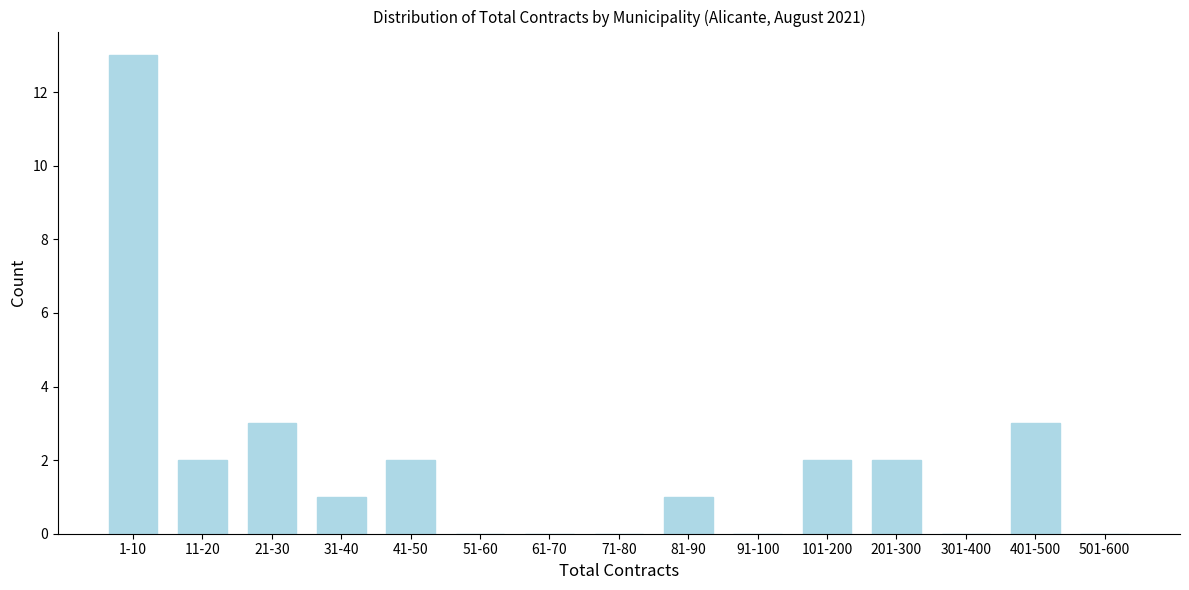

Reading left to right, what are all the values shown in this chart?

1-10=13	11-20=2	21-30=3	31-40=1	41-50=2	51-60=0	61-70=0	71-80=0	81-90=1	91-100=0	101-200=2	201-300=2	301-400=0	401-500=3	501-600=0